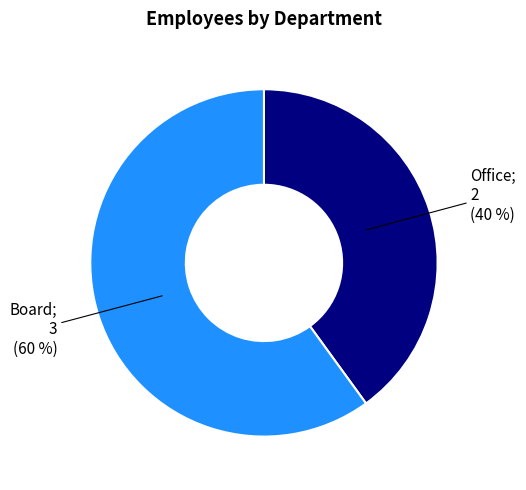

How many slices are in this pie chart?

2